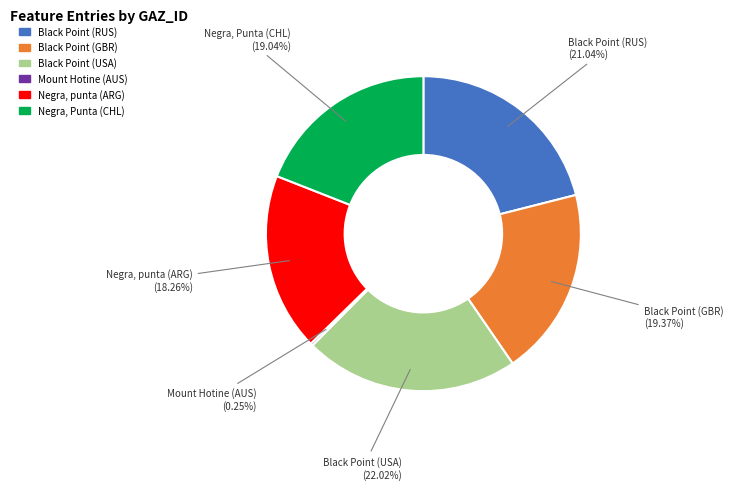

To the nearest percent, what is the average slice percentage?

17%